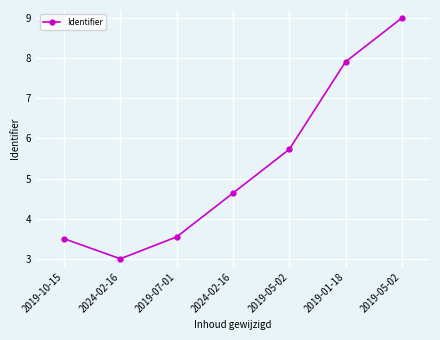

What is the sum of all values?

37.3